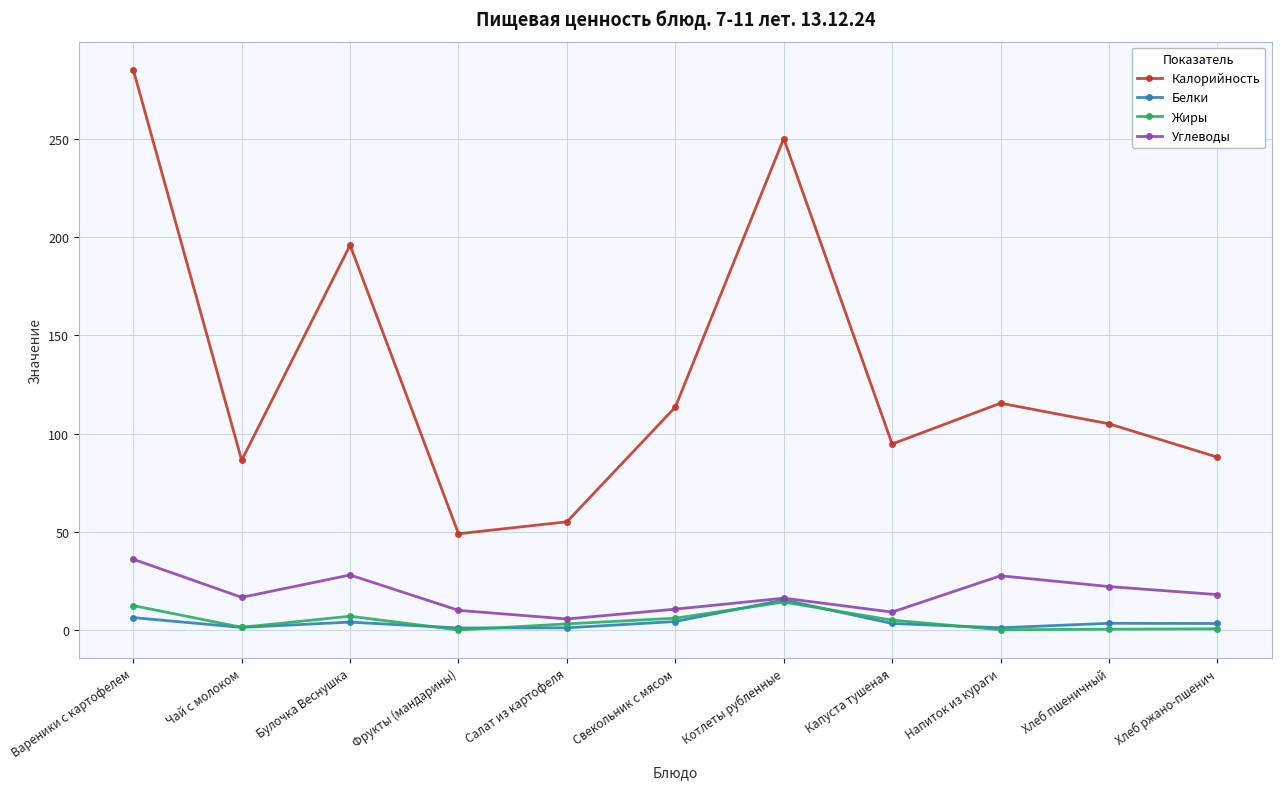

What is the label of the 8th point from the right?

Фрукты (мандарины)